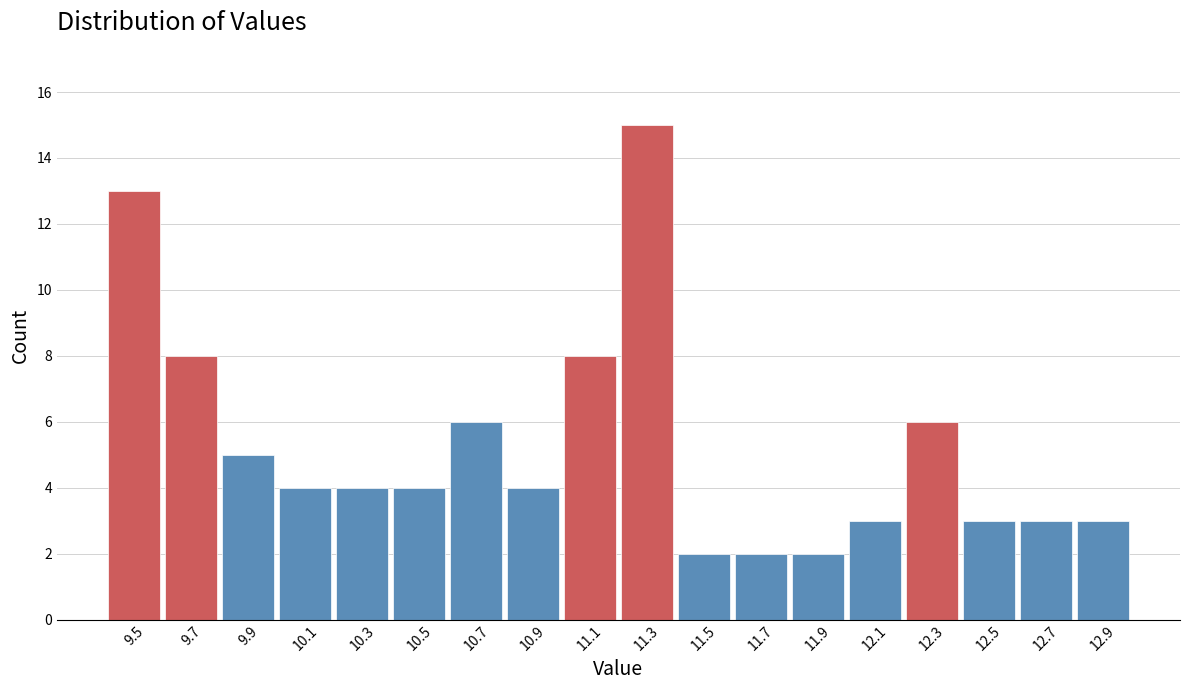

Reading left to right, what are all the values shown in this chart?

9.5=13	9.7=8	9.9=5	10.1=4	10.3=4	10.5=4	10.7=6	10.9=4	11.1=8	11.3=15	11.5=2	11.7=2	11.9=2	12.1=3	12.3=6	12.5=3	12.7=3	12.9=3